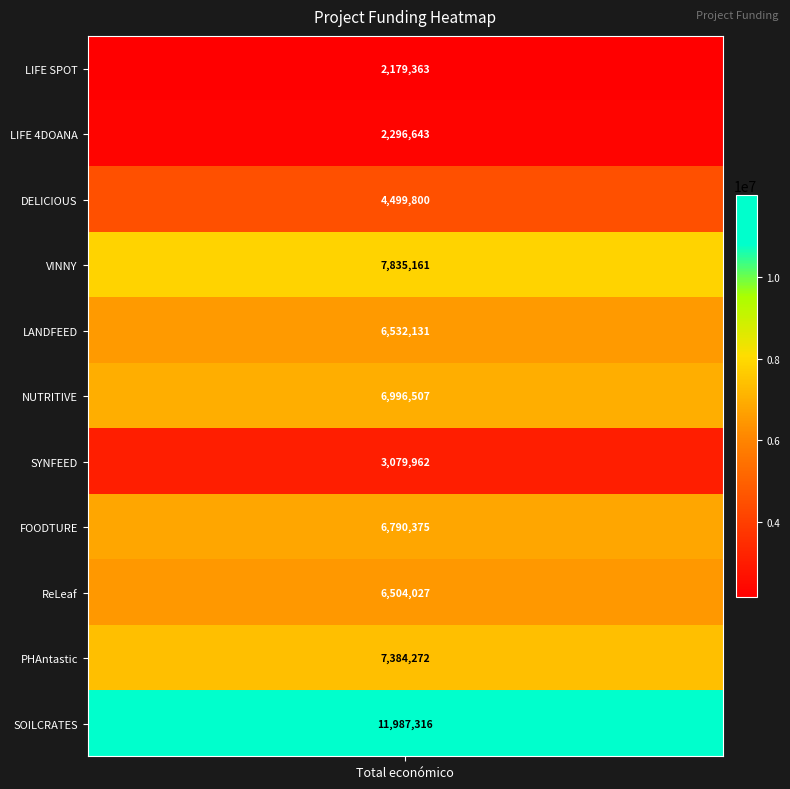

Reading left to right, extract all data points from this chart.

2179363	2296643	4499800	7835161	6532131	6996507	3079962	6790375	6504027	7384272	11987316